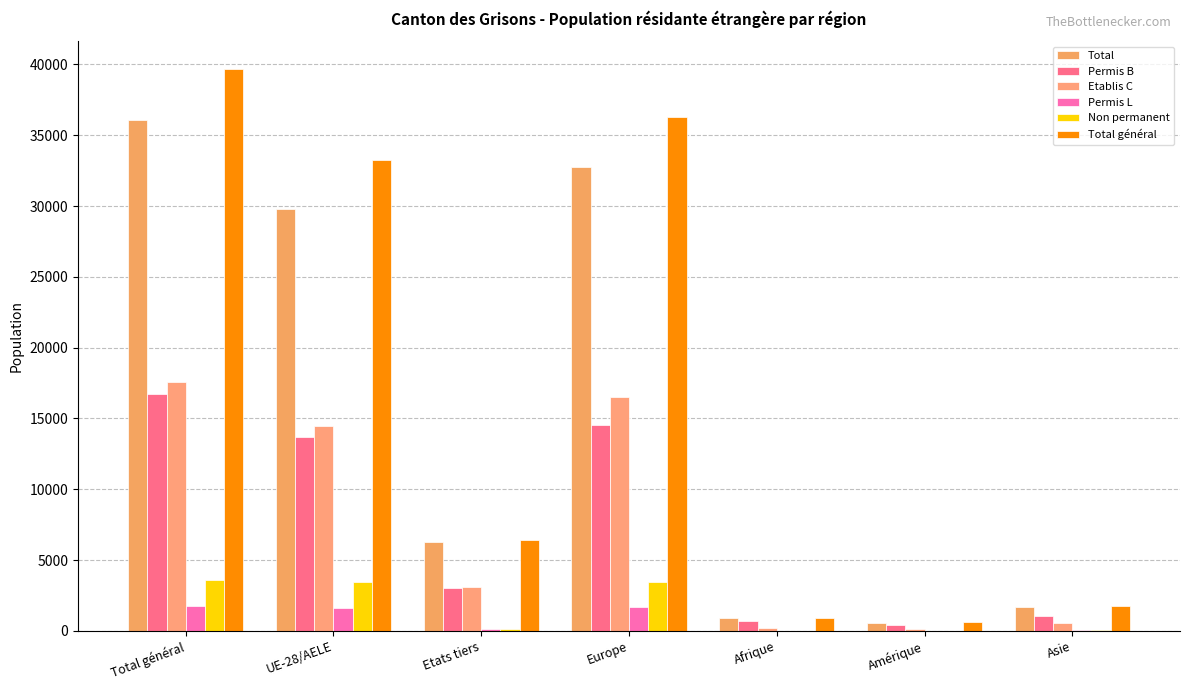

Is the value of Total at Afrique greater than the value of Total général at Etats tiers?

No